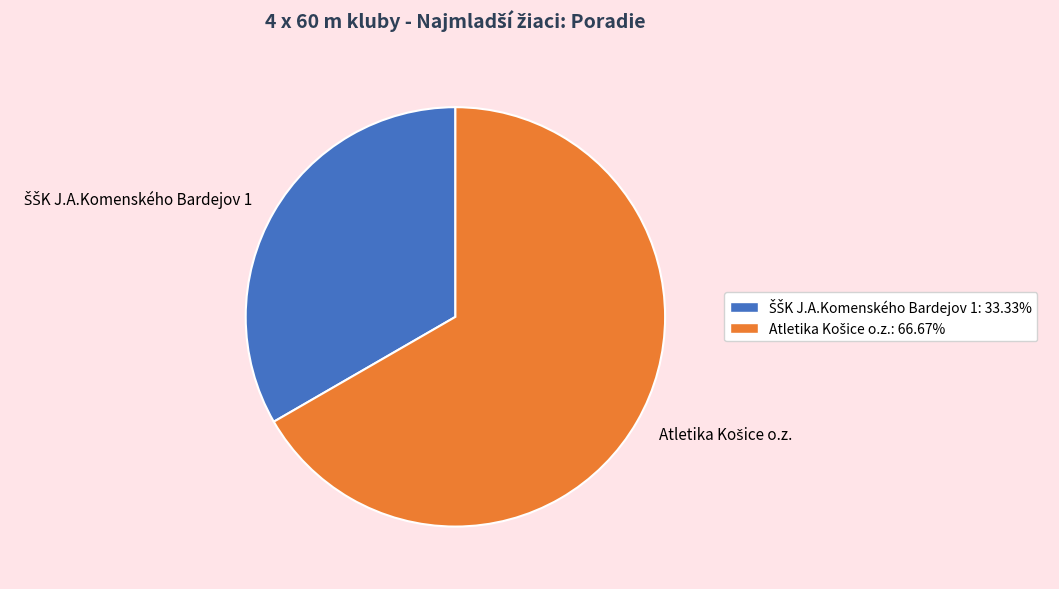

Is there a majority slice in this chart?

Yes